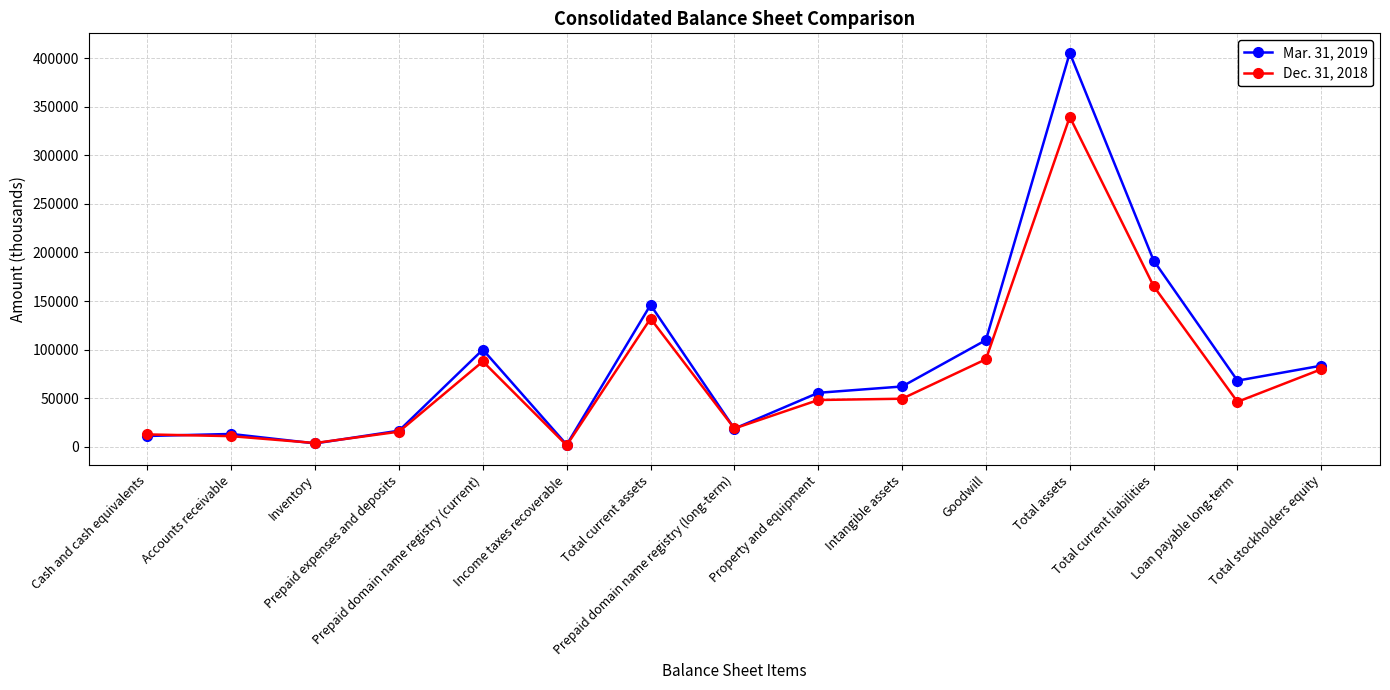

At which label does Dec. 31, 2018 reach its peak?

Total assets